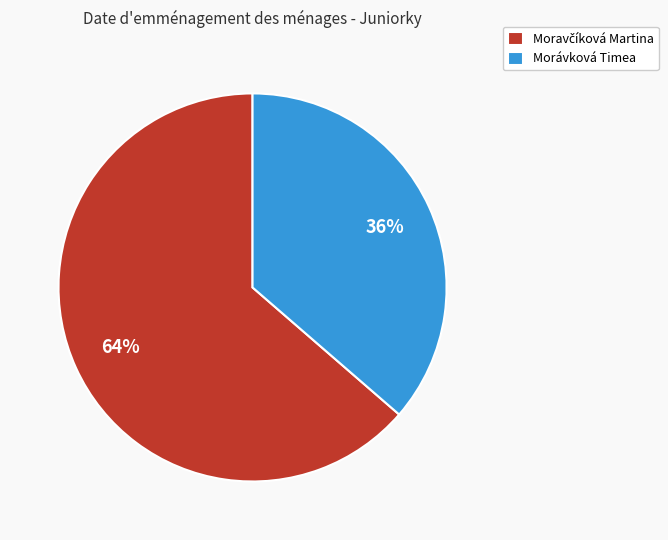

To the nearest percent, what is the average slice percentage?

50%